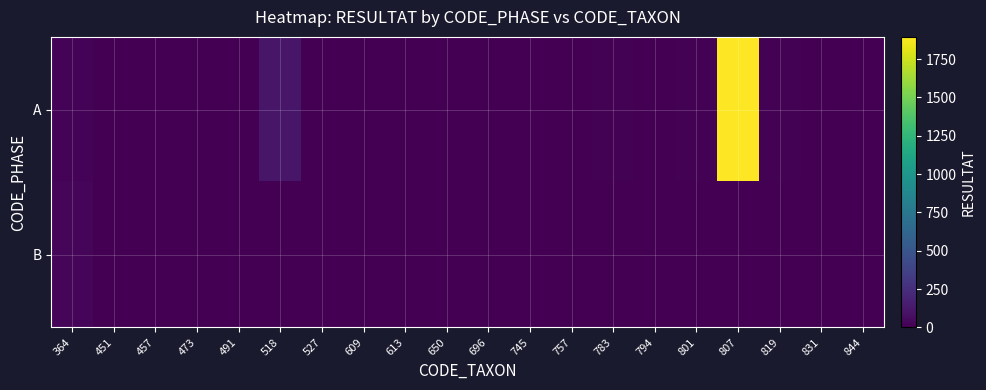

What is the spread (max minus min) of values at 473?

4